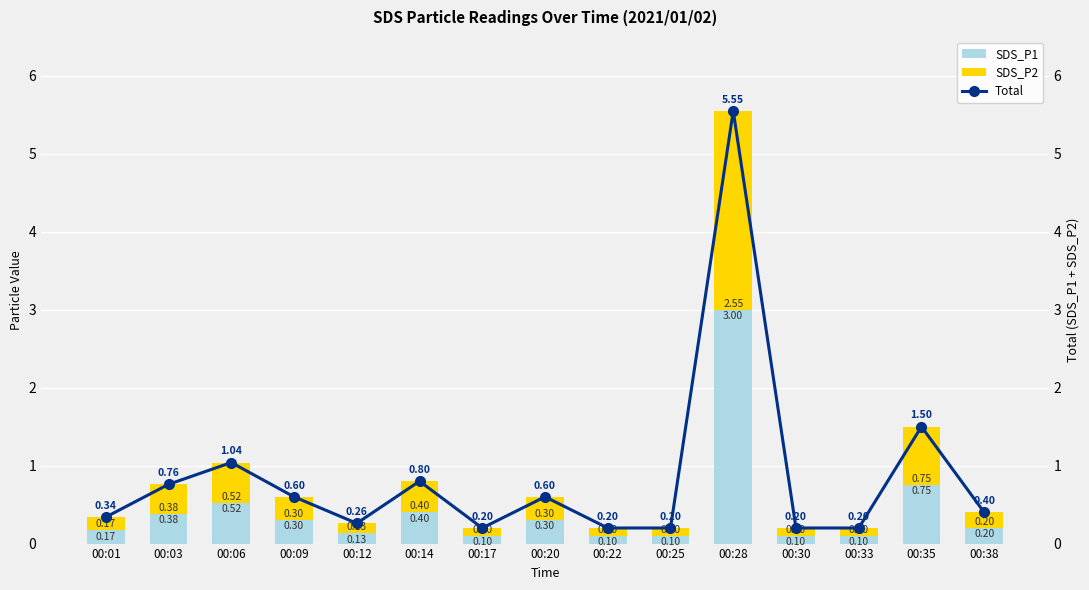

What is the sum of all Total values?

12.8